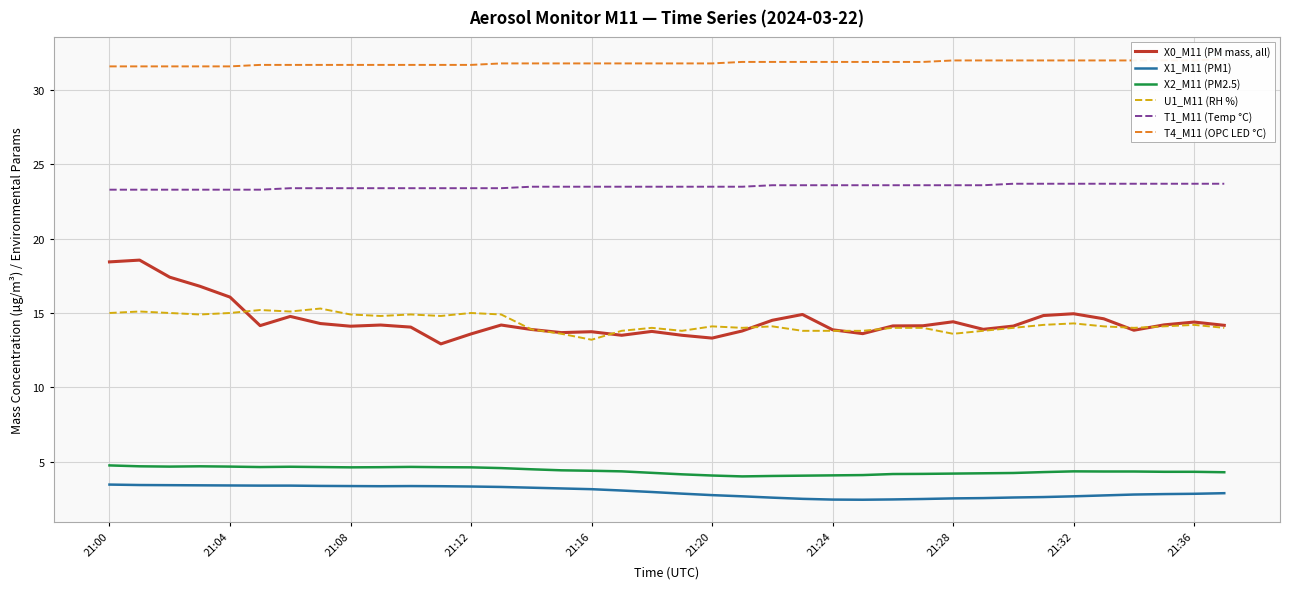

What is the highest value of the X0_M11 (PM mass, all) series?

18.6